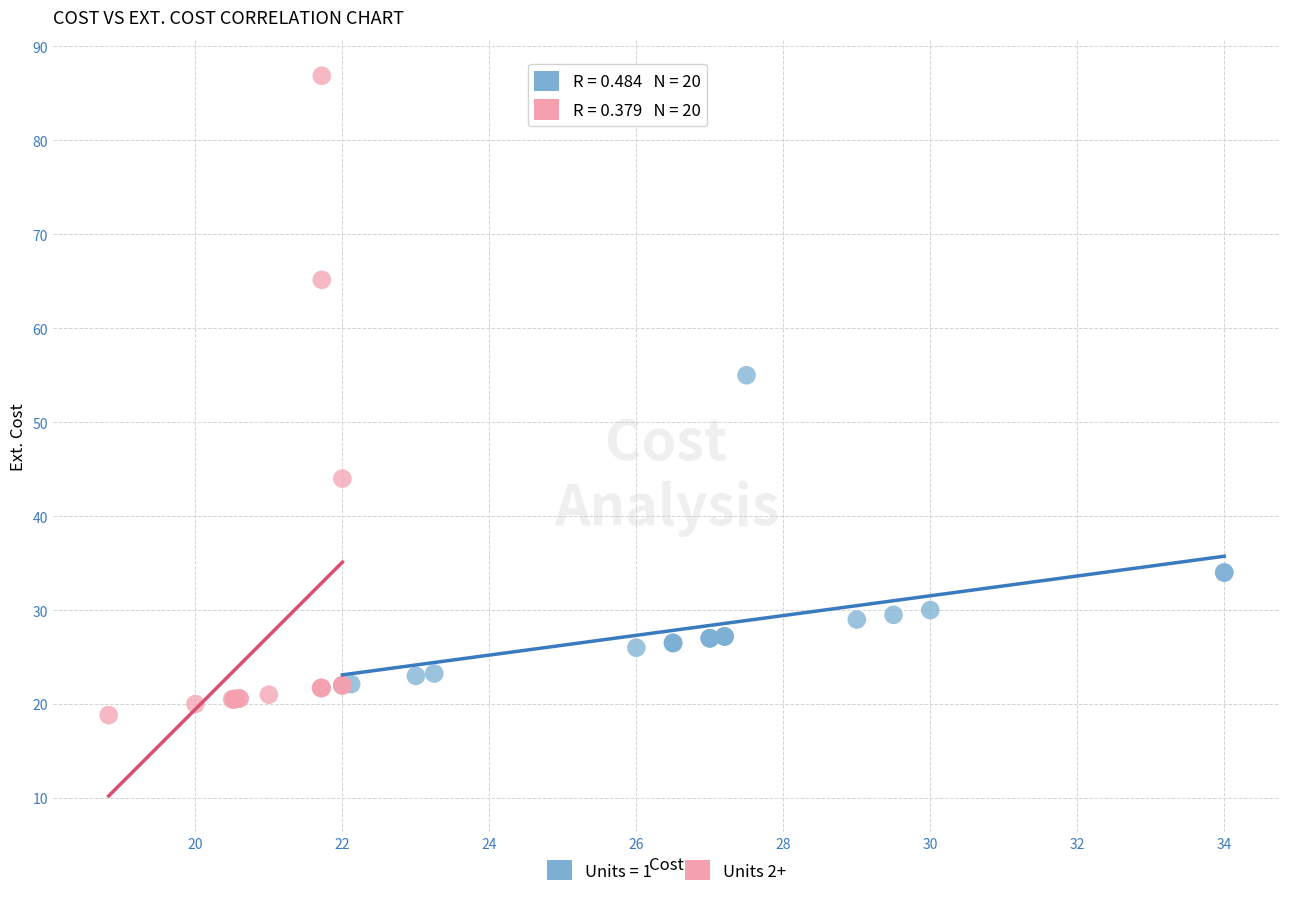

Which series contains the highest Y value?

Units 2+